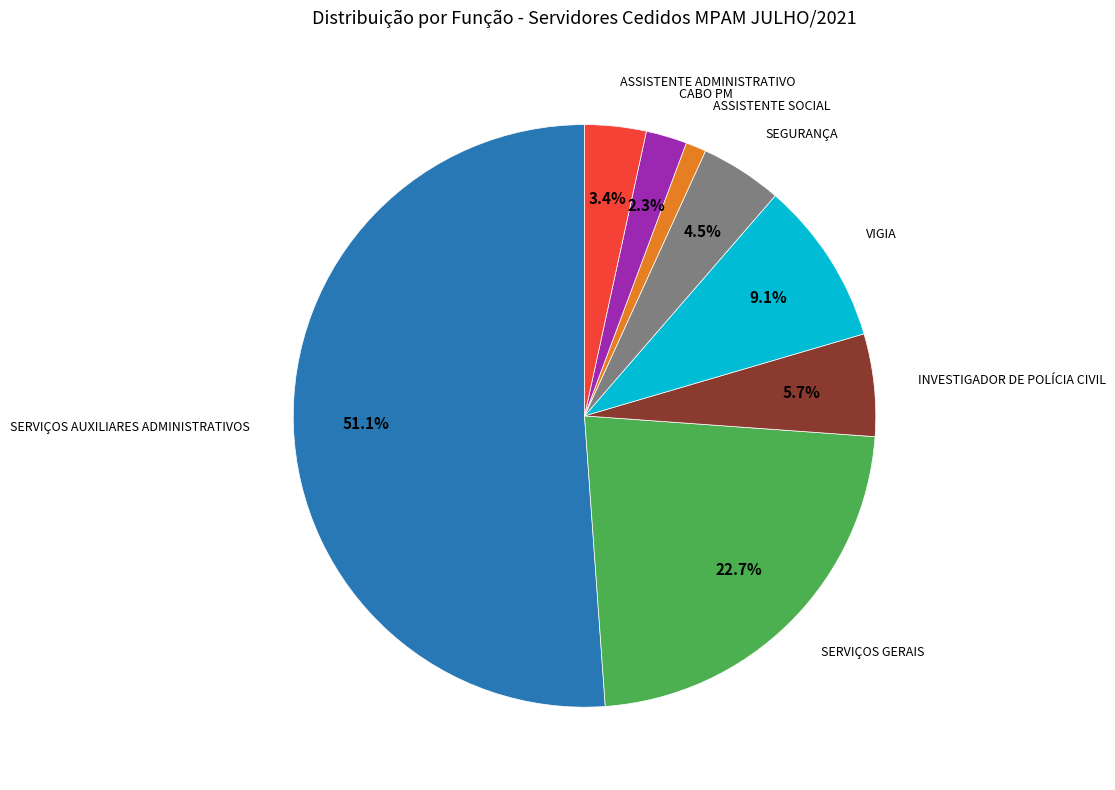

Is there any slice that represents more than half of the pie?

Yes